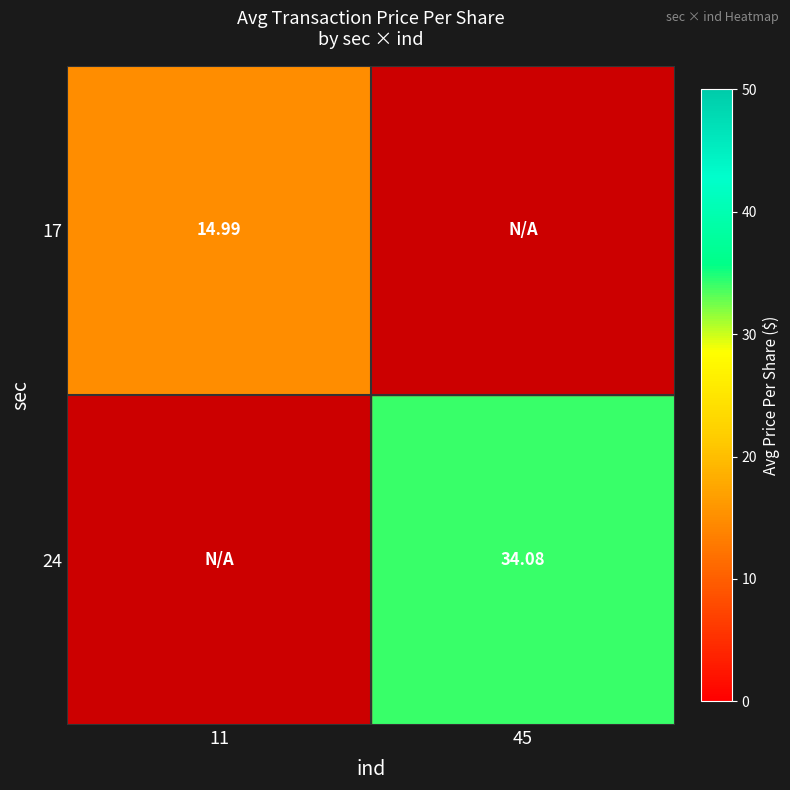

How many series are shown in this chart?

2